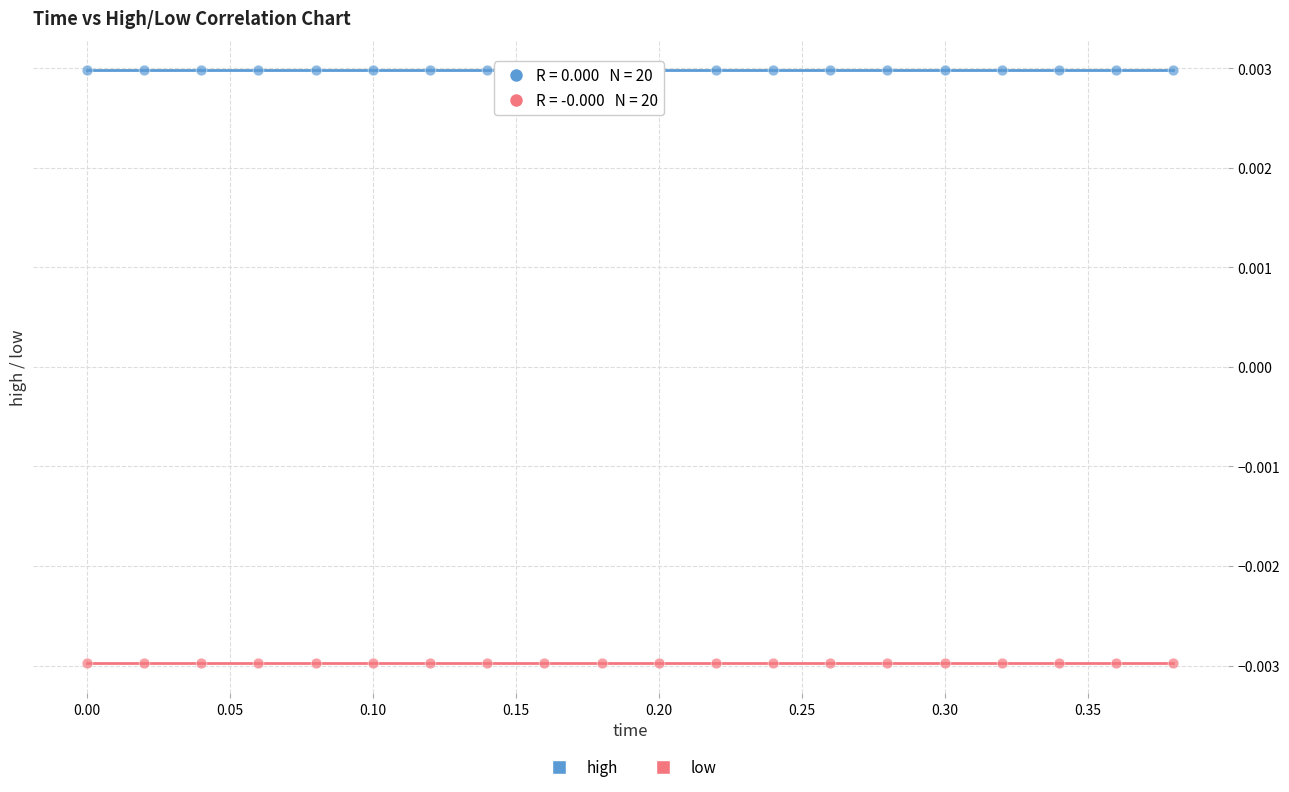

Which series contains the highest Y value?

high